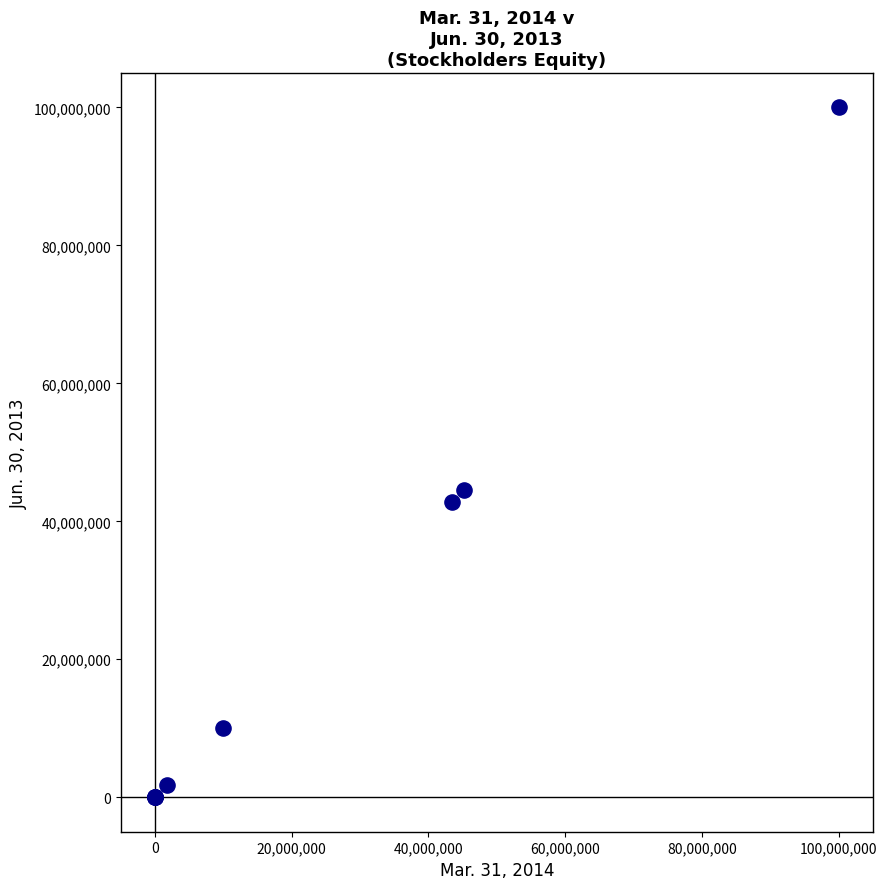

What Y value in the scatter plot is closest to 50000000?

44517731.0